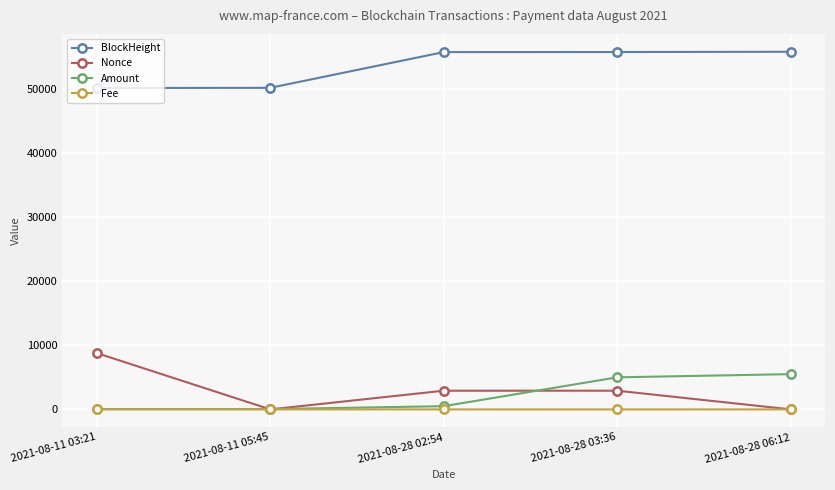

What is the average value of the Amount series?

2218.9